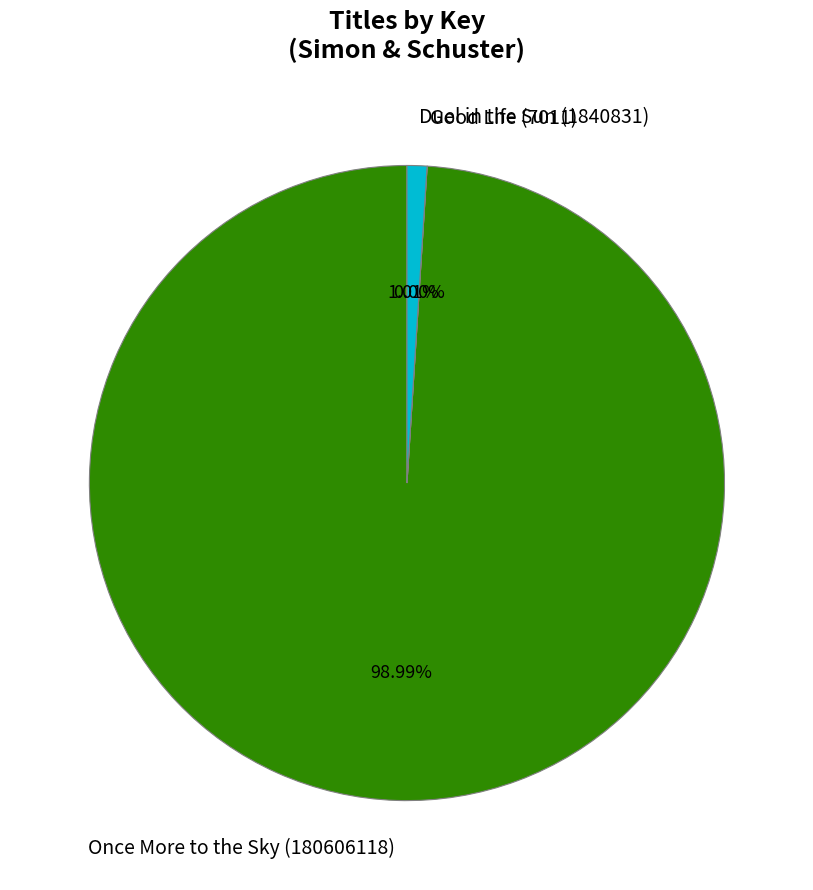

What percentage is the Once More to the Sky (180606118) slice, to the nearest percent?

99%